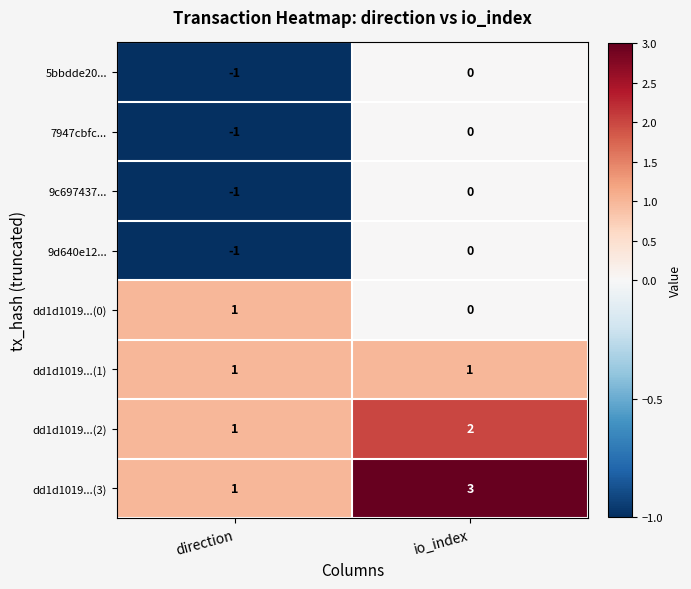

Reading right to left, transcribe all the data shown in this chart.

5bbdde20...: io_index=0	direction=-1
7947cbfc...: io_index=0	direction=-1
9c697437...: io_index=0	direction=-1
9d640e12...: io_index=0	direction=-1
dd1d1019...(0): io_index=0	direction=1
dd1d1019...(1): io_index=1	direction=1
dd1d1019...(2): io_index=2	direction=1
dd1d1019...(3): io_index=3	direction=1